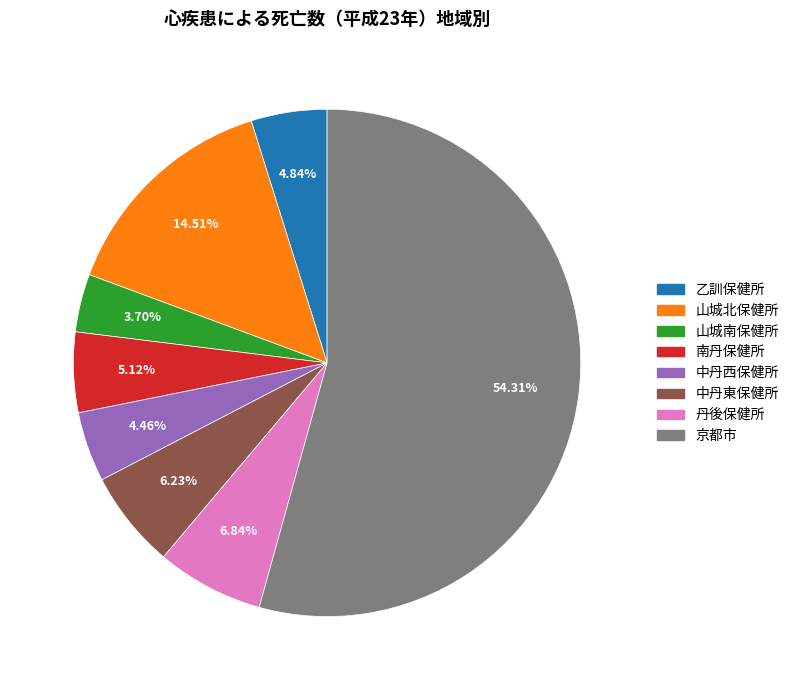

Is it true that 山城北保健所 is 15% of the pie?

True